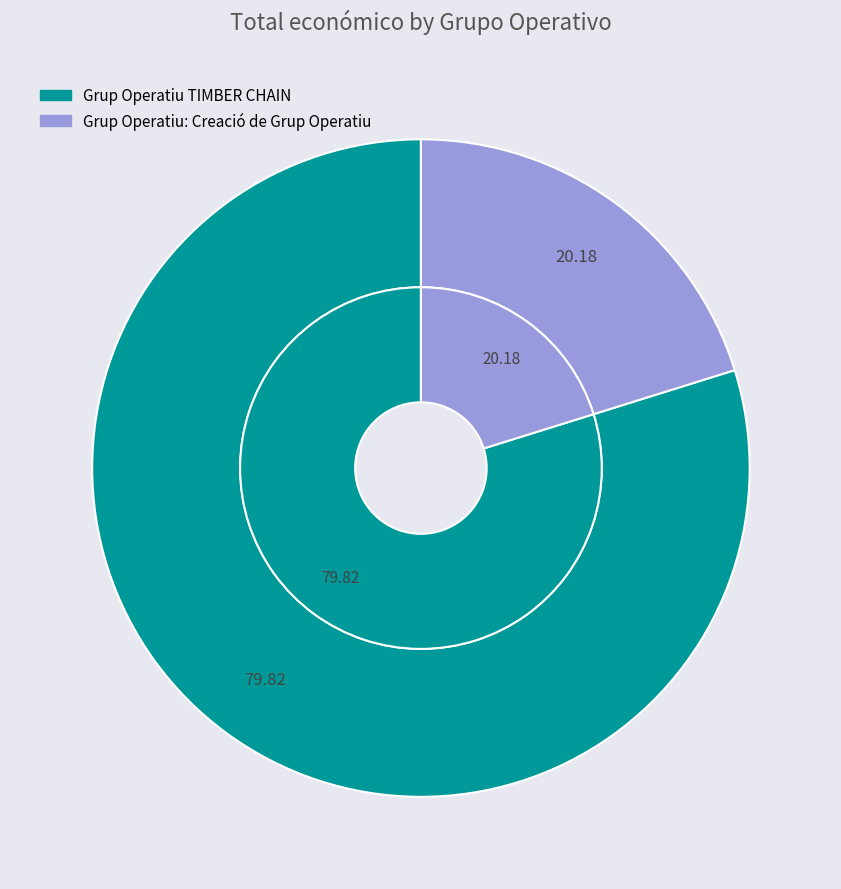

Rank the categories by value from lowest to highest.

Grup Operatiu: Creació de Grup Operatiu, Grup Operatiu TIMBER CHAIN